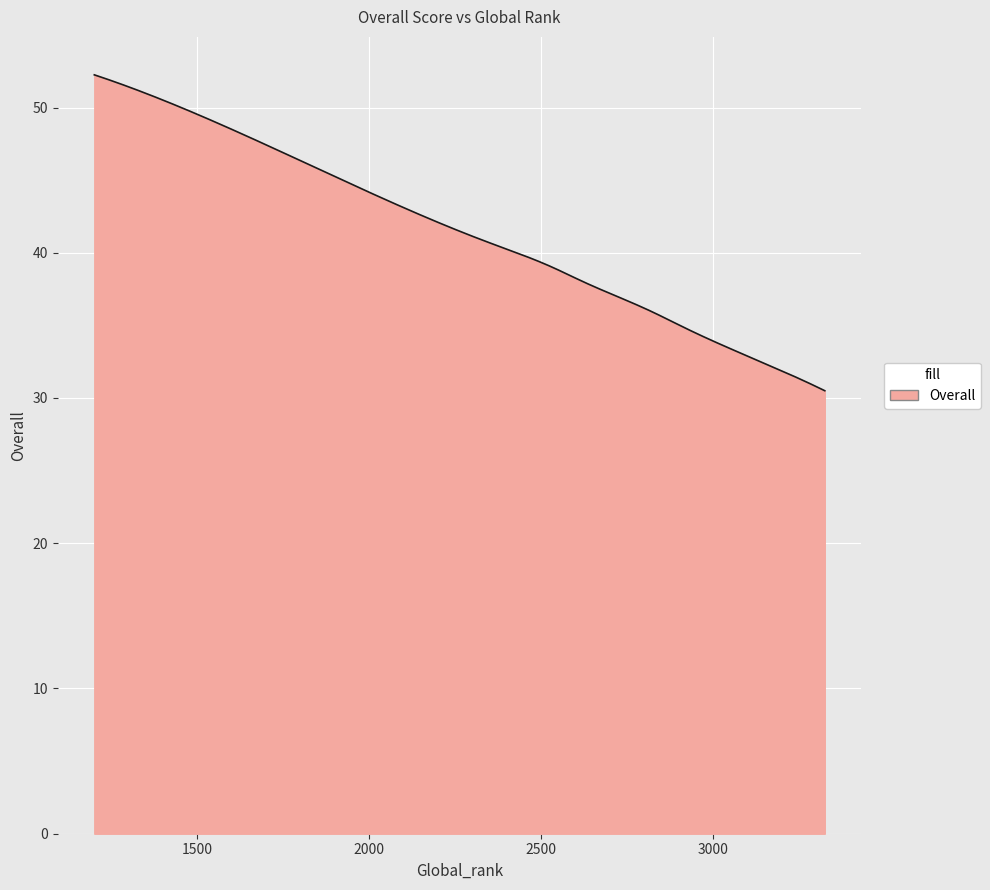

What is the minimum value shown in the chart?

30.5